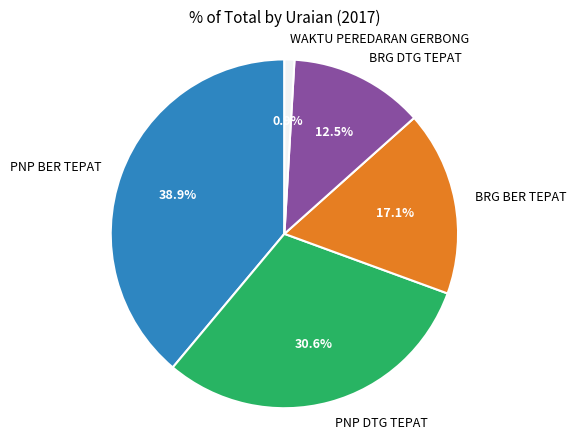

To the nearest percent, what portion does WAKTU PEREDARAN GERBONG represent?

1%